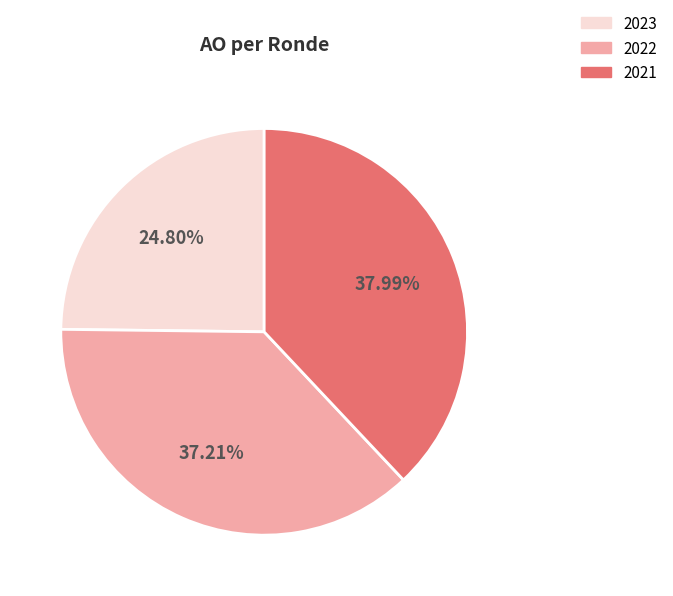

Combined, do 2023 and 2021 account for over 50%?

Yes